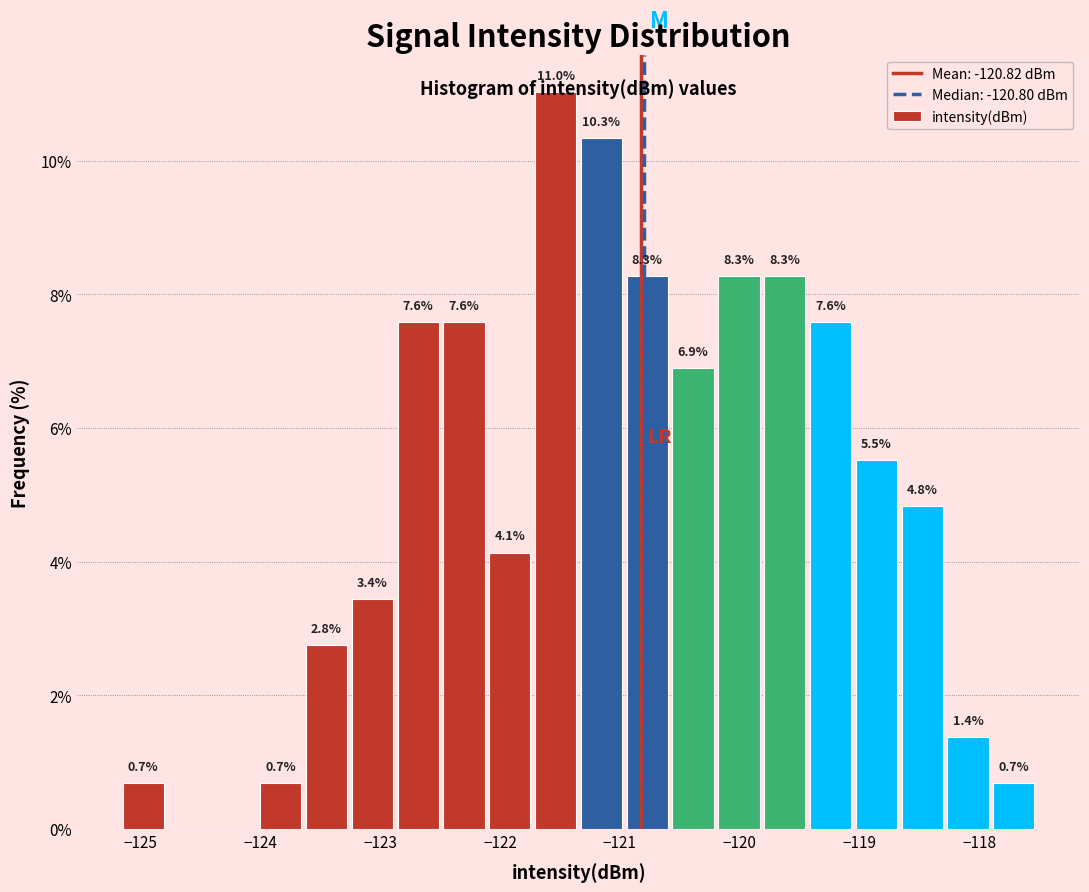

Around what value on the x-axis is the tallest bar? Give the approximate position of its centre, as read against the axis.

-121.5